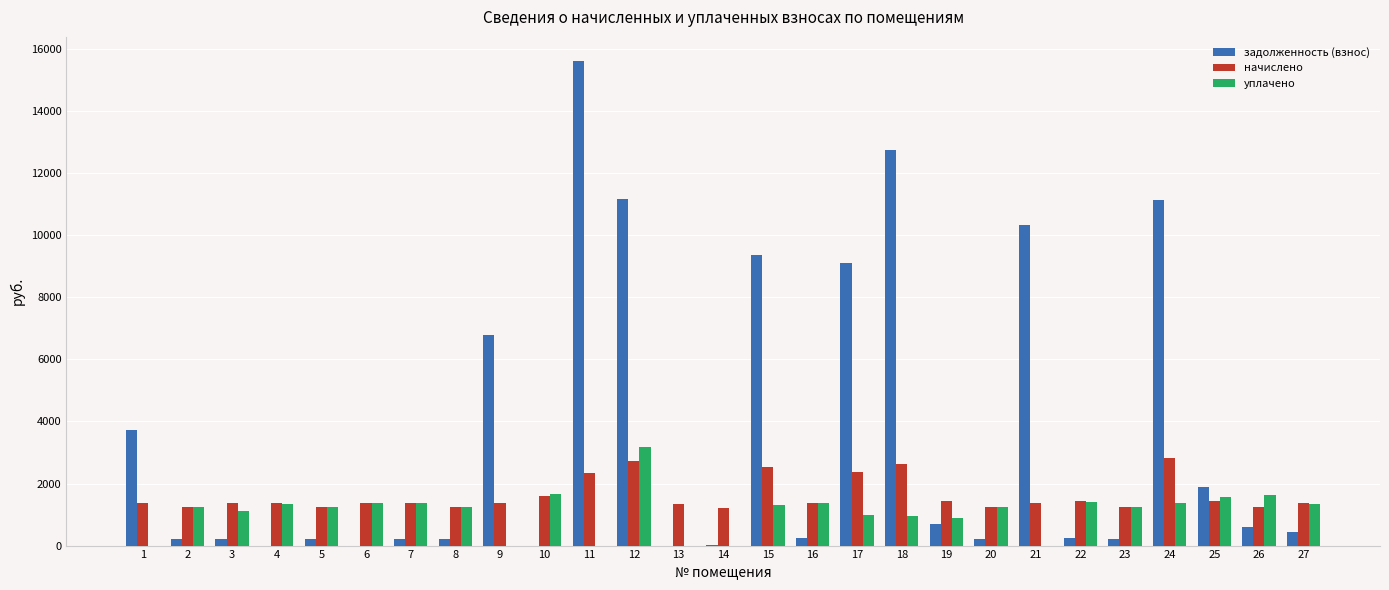

What are all the series names shown in the legend?

задолженность (взнос), начислено, уплачено